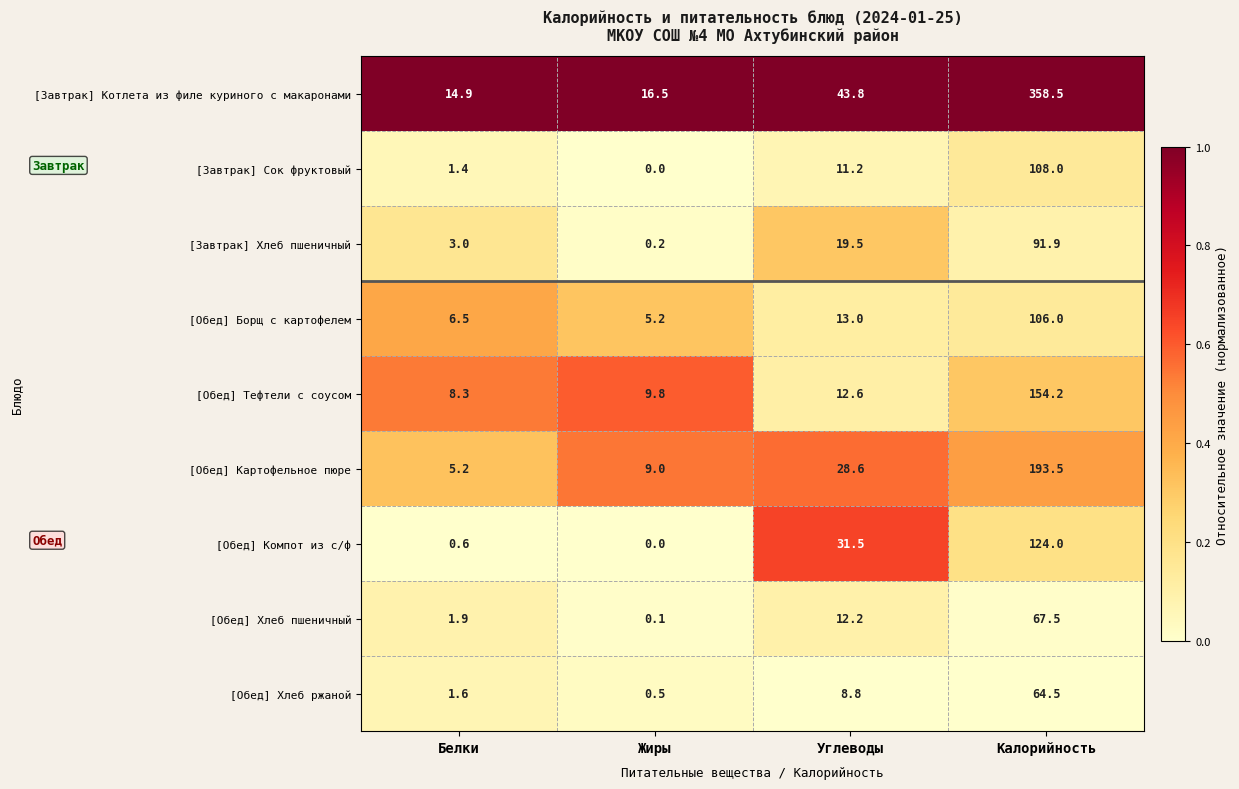

How many data points does each series have?

4